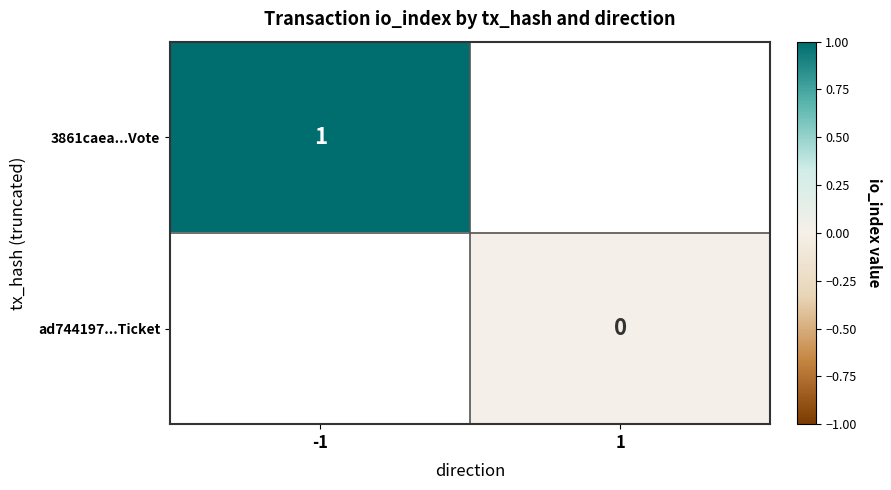

True or false: 3861caea...Vote has a value of 1 at -1.

True